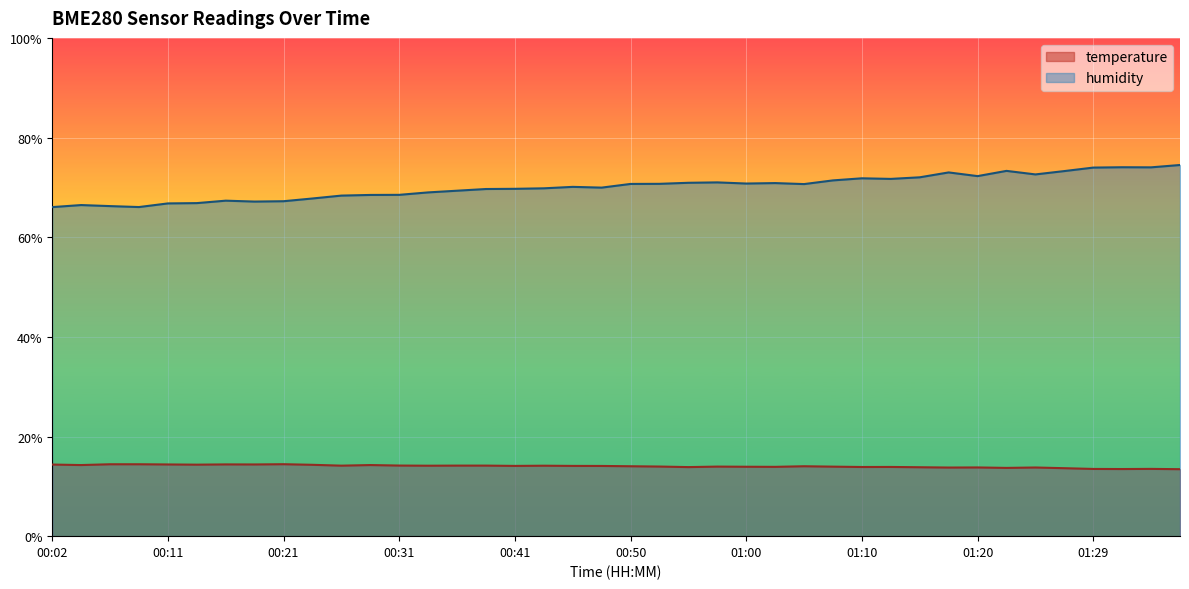

Where is the first local minimum for humidity?

00:09